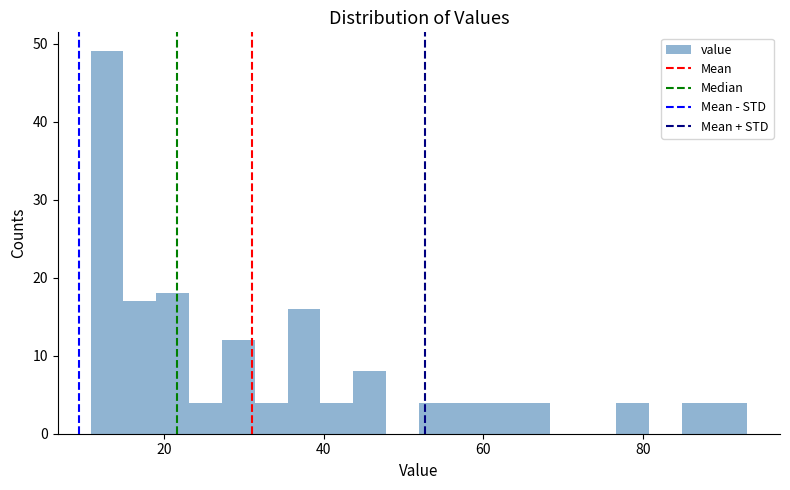

Around what value on the x-axis is the tallest bar? Give the approximate position of its centre, as read against the axis.

12